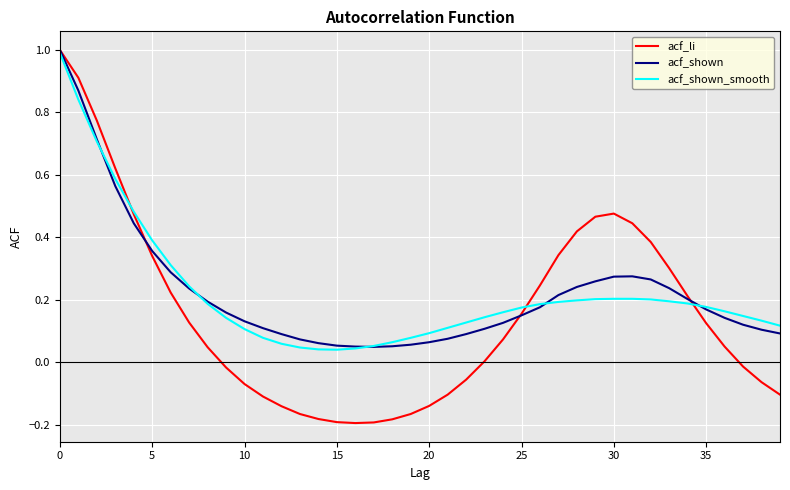

Which series has the widest spread of values?

acf_li